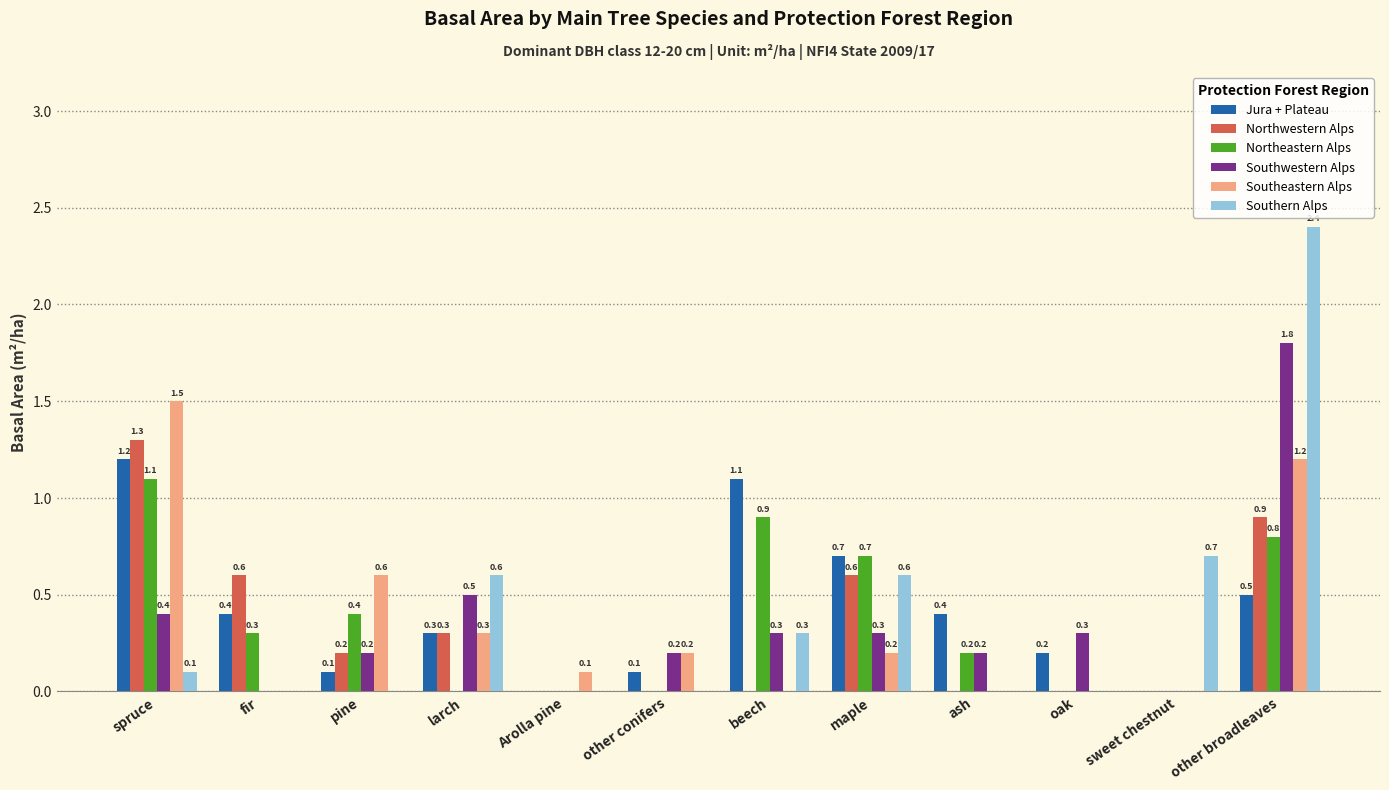

What is the sum of all Jura + Plateau values?

5.0